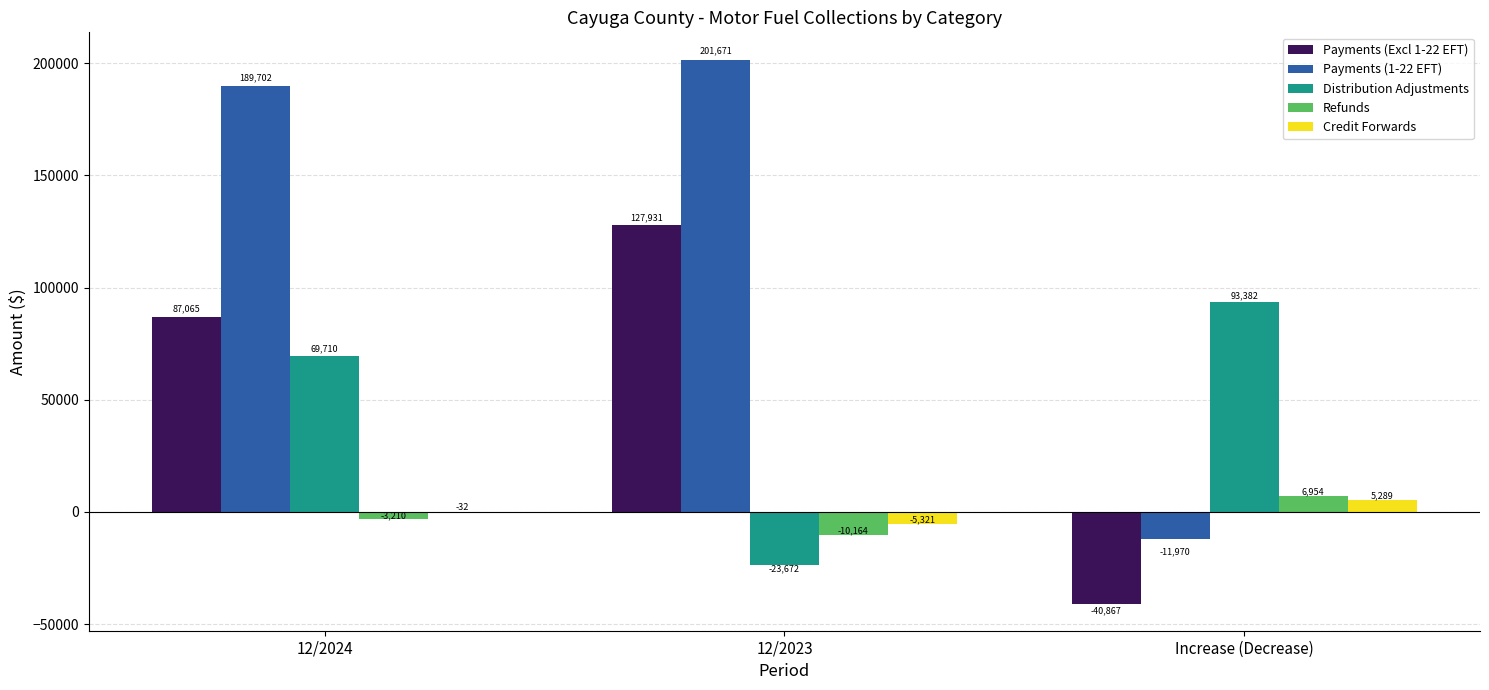

Is it true that Payments (1-22 EFT) equals 201671.2 at 12/2023?

True